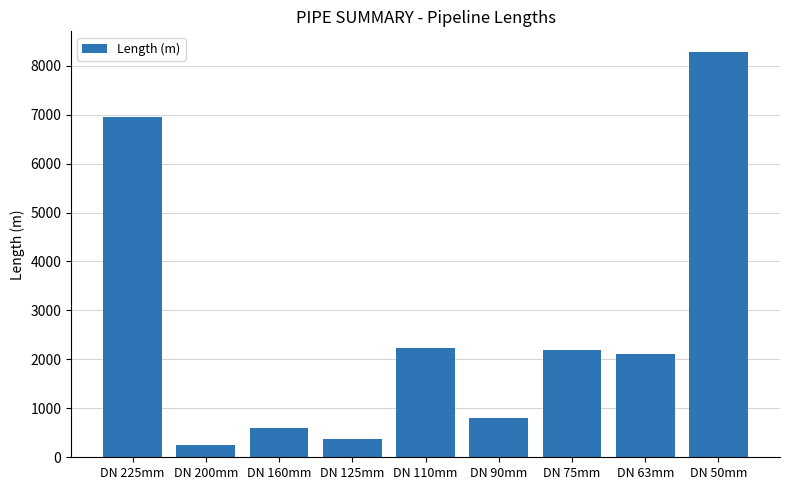

The value at DN 75mm is 2200.8. True or false?

True